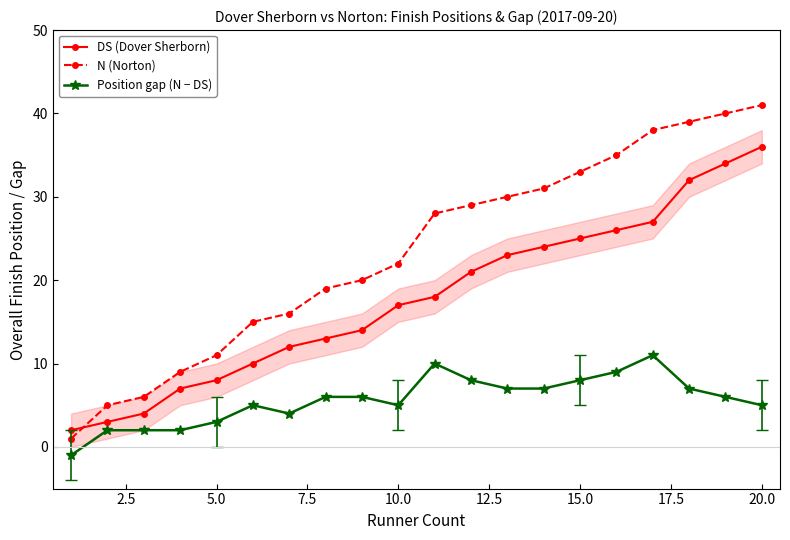

How many intersections are there between N (Norton) and DS (Dover Sherborn)?

1